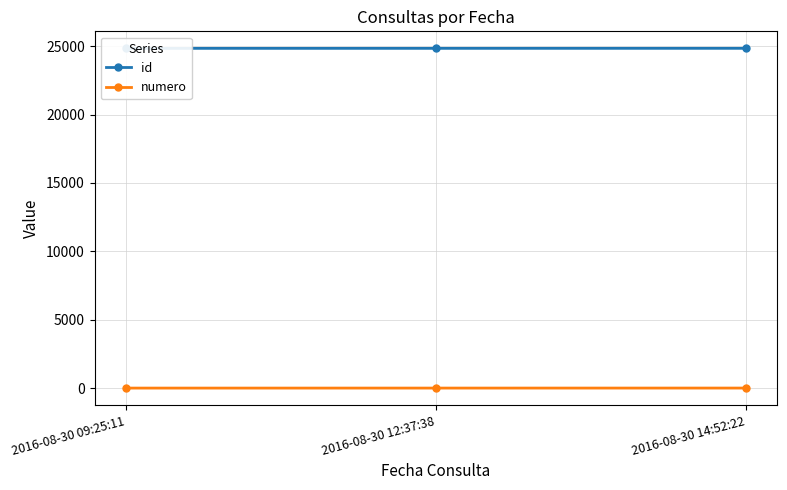

How many numero values are between 1 and 3?

3